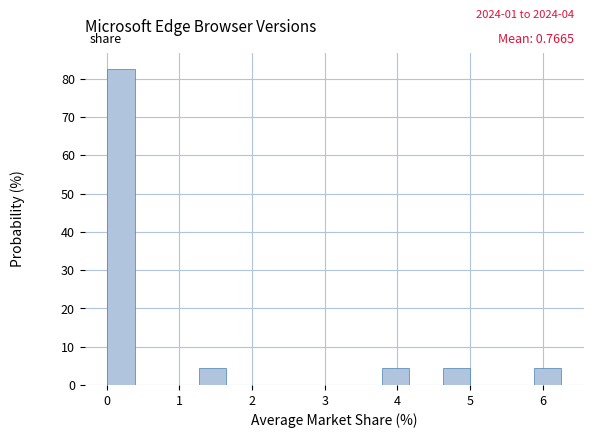

Which range on the x-axis has the tallest bar?

0.0 to 0.4